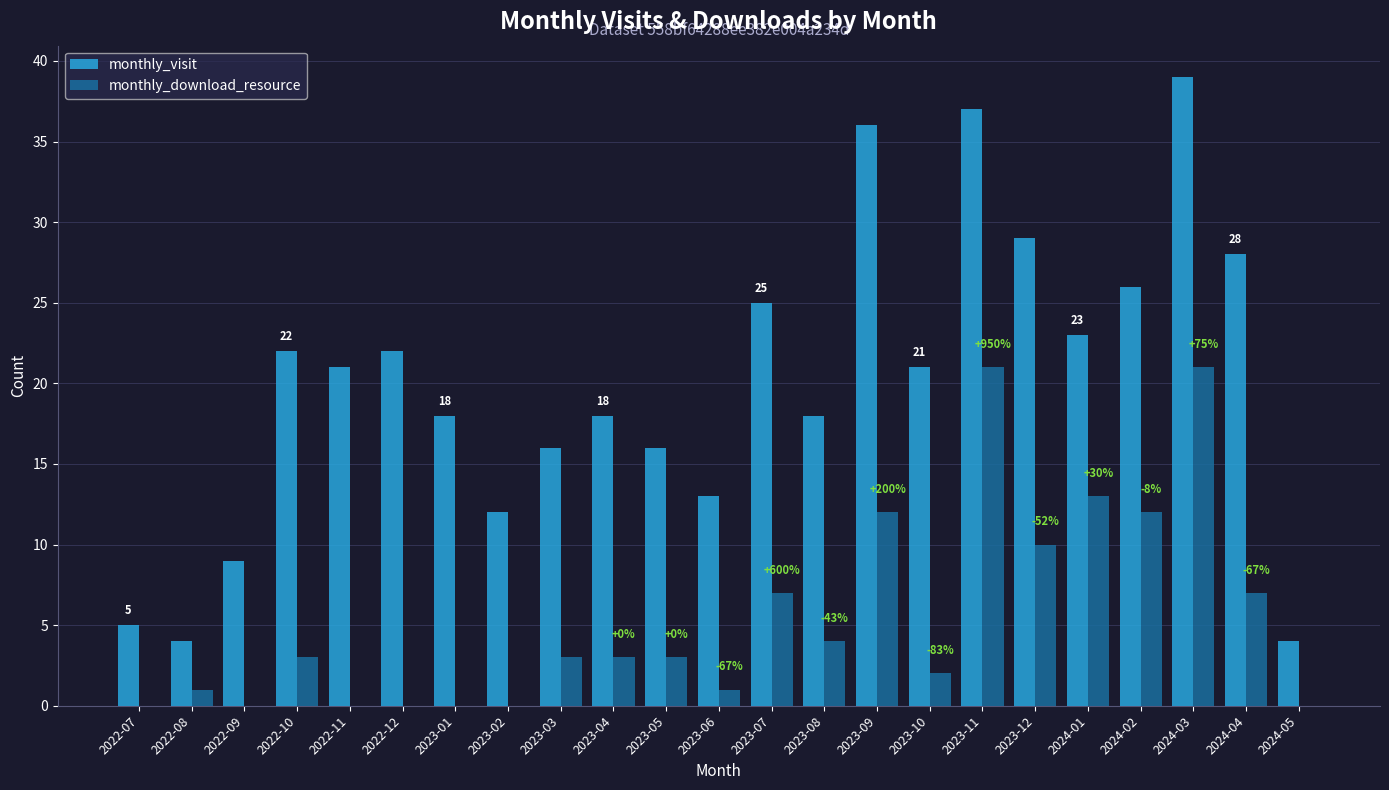

Which series changed the most between 2023-09 and 2023-10?

monthly_visit